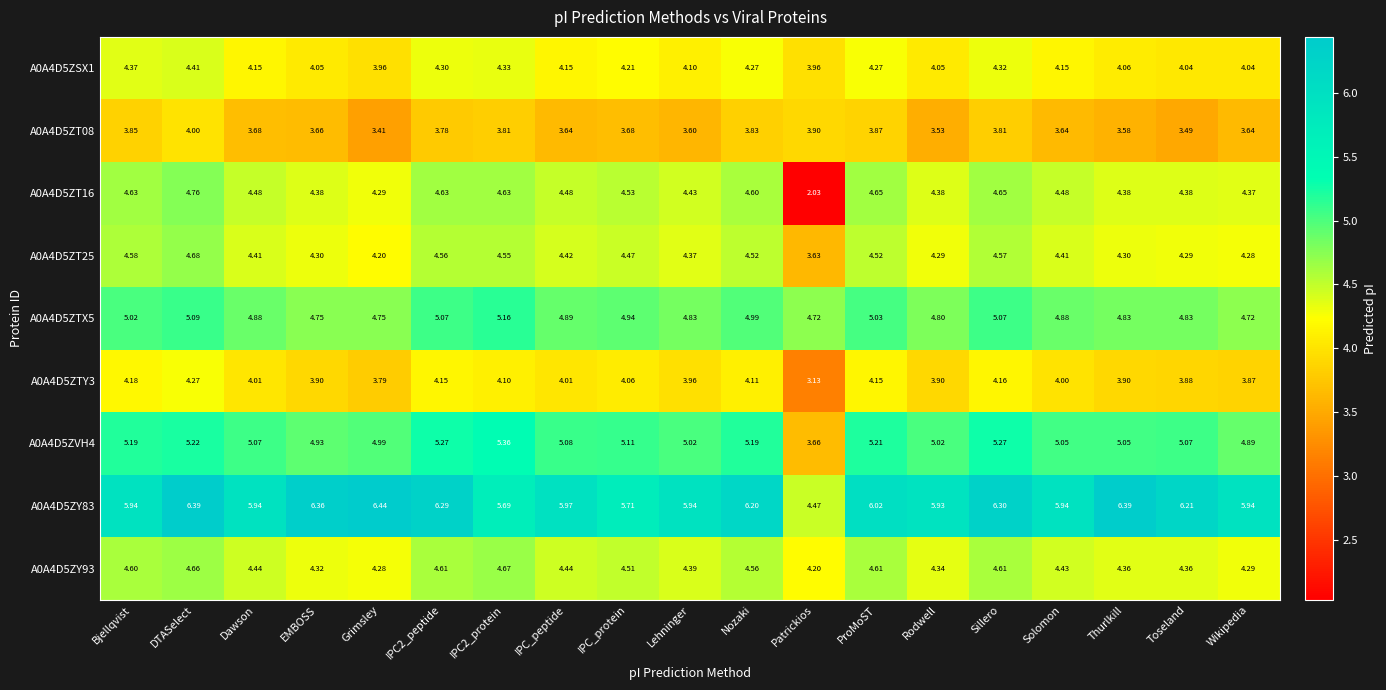

Which series has the widest spread of values?

A0A4D5ZT16